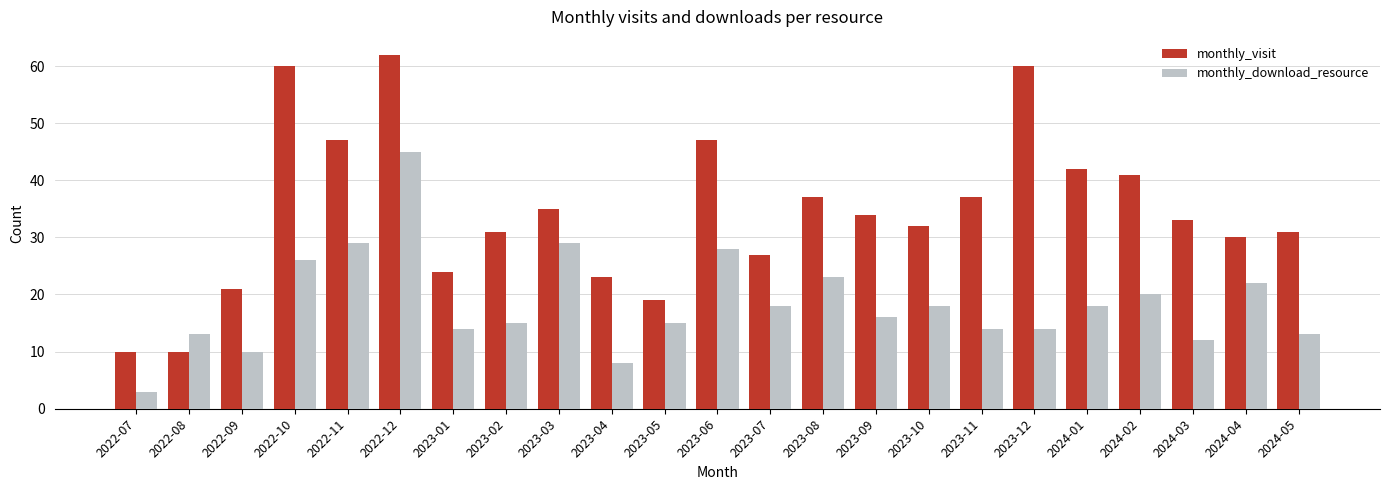

What is the average value of the monthly_visit series?

34